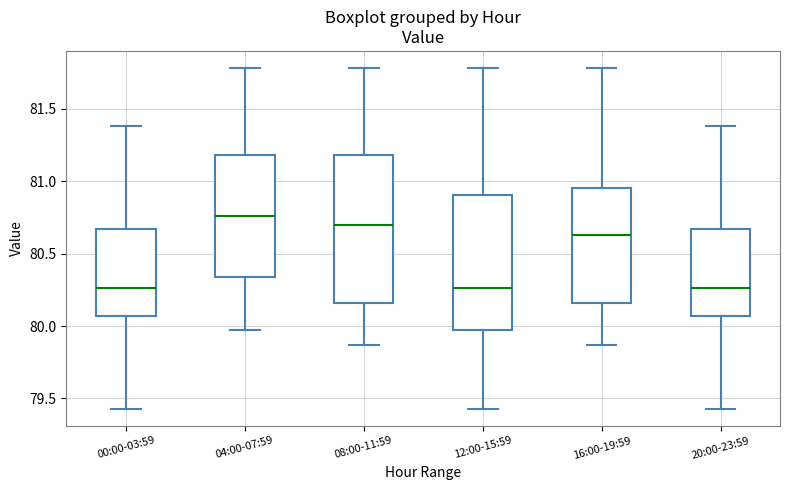

Which box's median line is the highest?

04:00-07:59